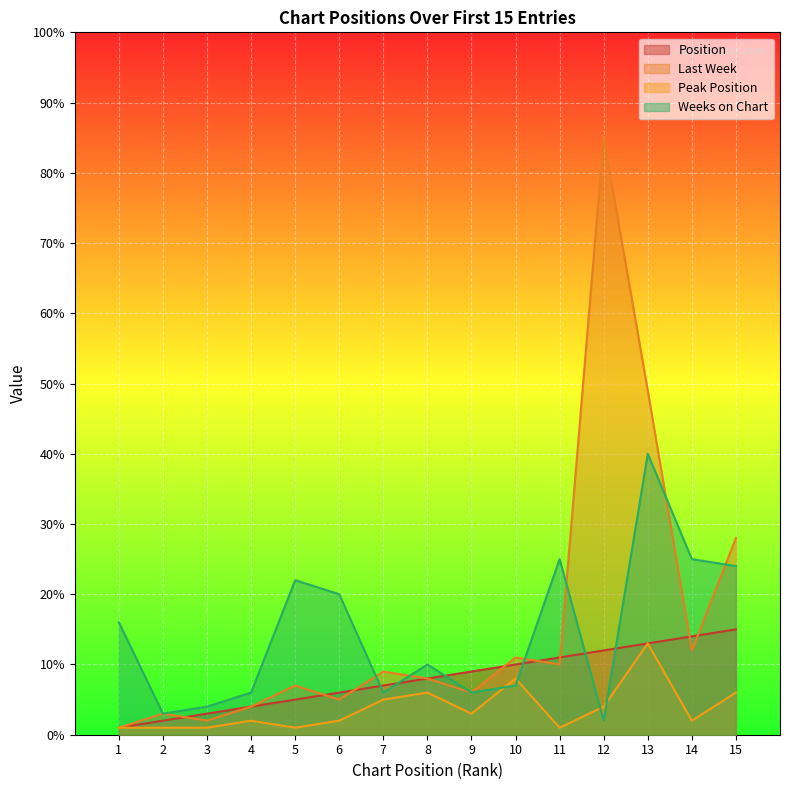

Reading left to right, extract all data points from this chart.

Position: 1=1	2=2	3=3	4=4	5=5	6=6	7=7	8=8	9=9	10=10	11=11	12=12	13=13	14=14	15=15
Last Week: 1=1	2=3	3=2	4=4	5=7	6=5	7=9	8=8	9=6	10=11	11=10	12=85	13=49	14=12	15=28
Peak Position: 1=1	2=1	3=1	4=2	5=1	6=2	7=5	8=6	9=3	10=8	11=1	12=4	13=13	14=2	15=6
Weeks on Chart: 1=16	2=3	3=4	4=6	5=22	6=20	7=6	8=10	9=6	10=7	11=25	12=2	13=40	14=25	15=24